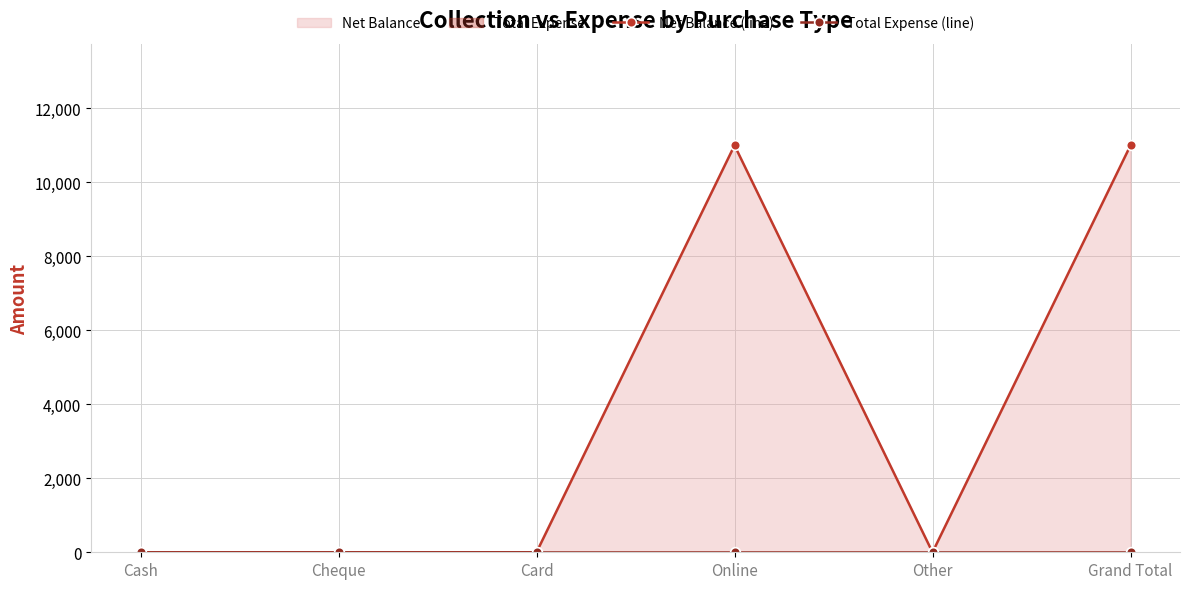

What is the label of the 3rd point from the right?

Online